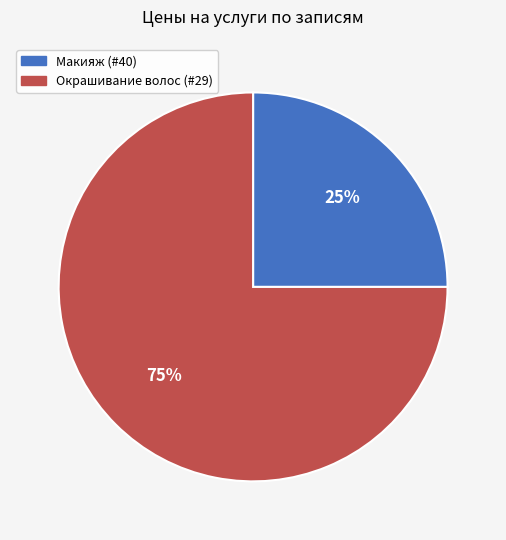

Is there a majority slice in this chart?

Yes